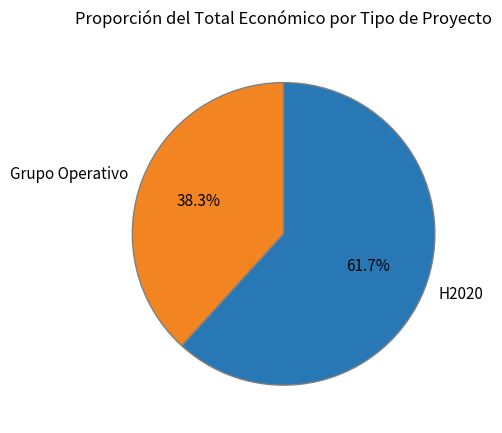

Rank the categories by value from lowest to highest.

Grupo Operativo, H2020